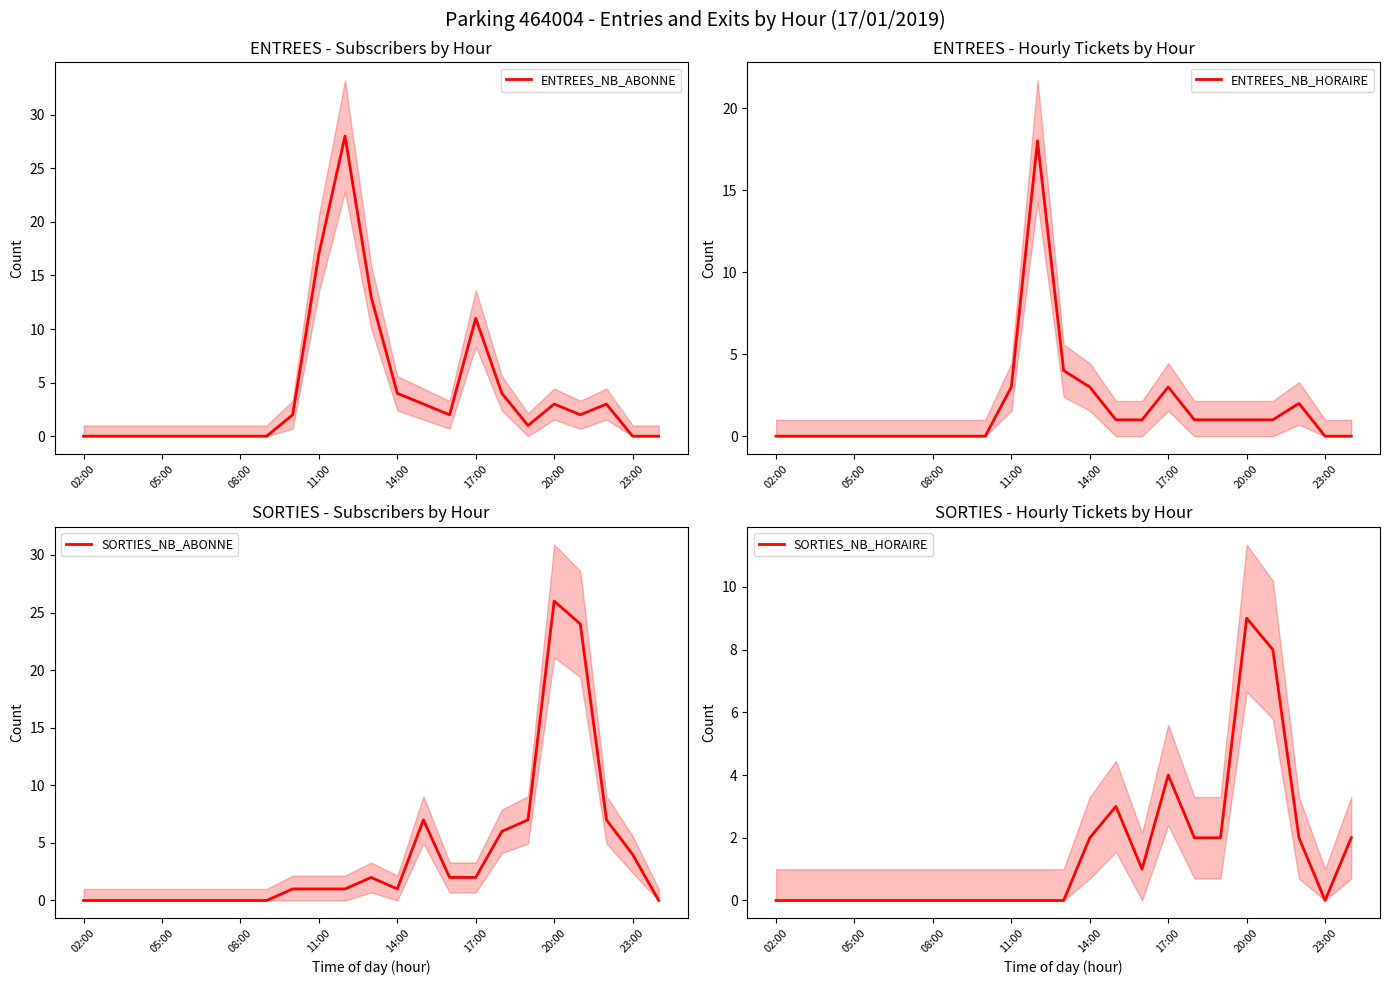

Reading left to right, extract all data points from this chart.

ENTREES_NB_ABONNE: 0	0	0	0	0	0	0	0	2	17	28	13	4	3	2	11	4	1	3	2	3	0	0
ENTREES_NB_HORAIRE: 0	0	0	0	0	0	0	0	0	3	18	4	3	1	1	3	1	1	1	1	2	0	0
SORTIES_NB_ABONNE: 0	0	0	0	0	0	0	0	1	1	1	2	1	7	2	2	6	7	26	24	7	4	0
SORTIES_NB_HORAIRE: 0	0	0	0	0	0	0	0	0	0	0	0	2	3	1	4	2	2	9	8	2	0	2